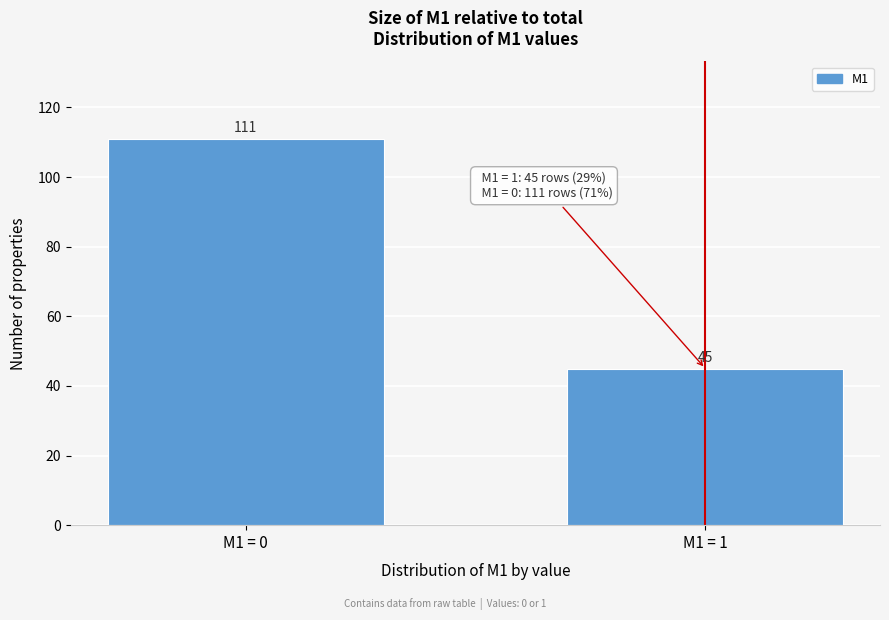

Reading right to left, list all the values displayed in this chart.

45	111